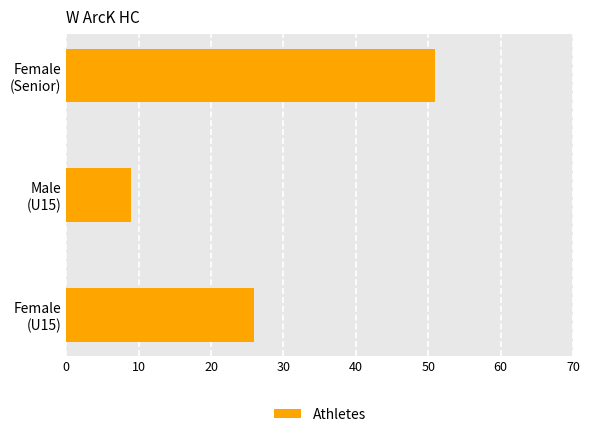

What is the average value?

29